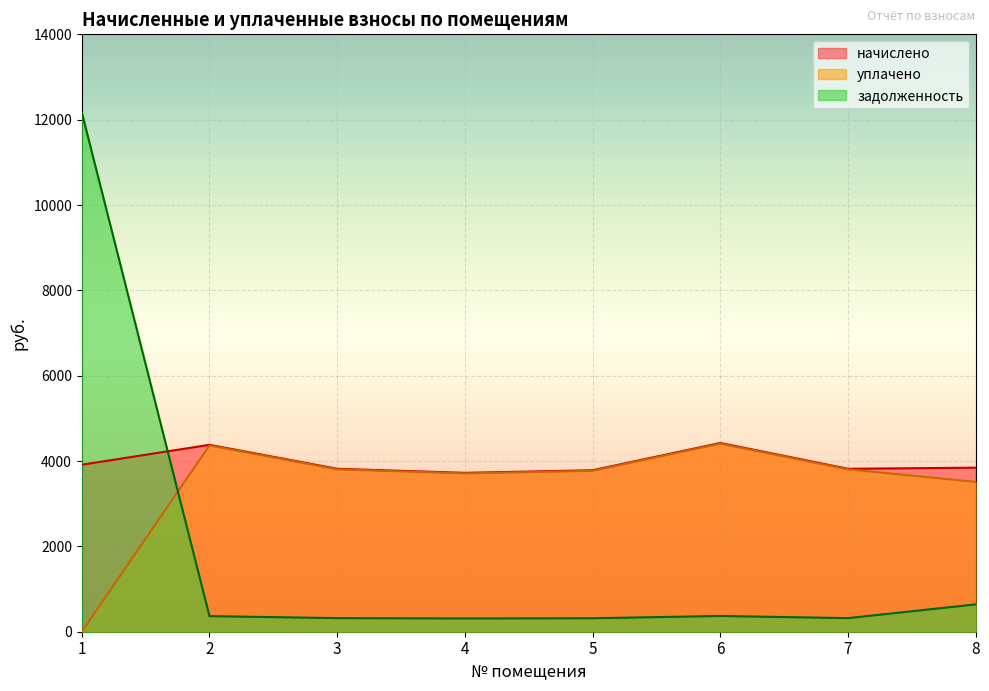

What is the average value of the начислено series?

3963.6